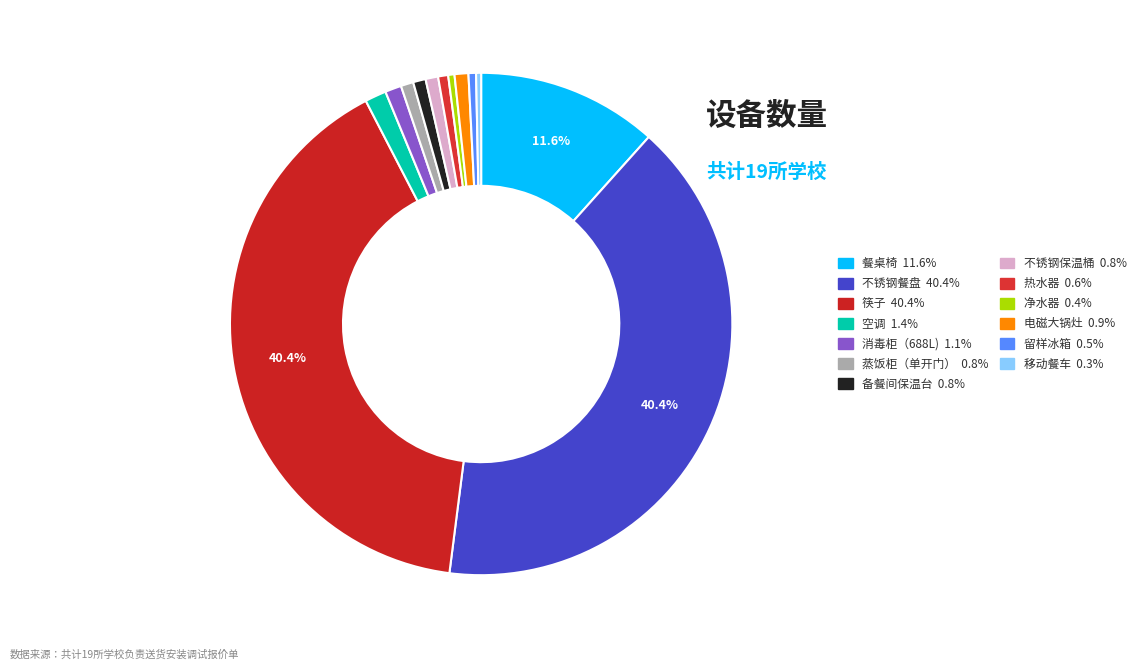

To the nearest percent, what portion does 筷子 represent?

40%